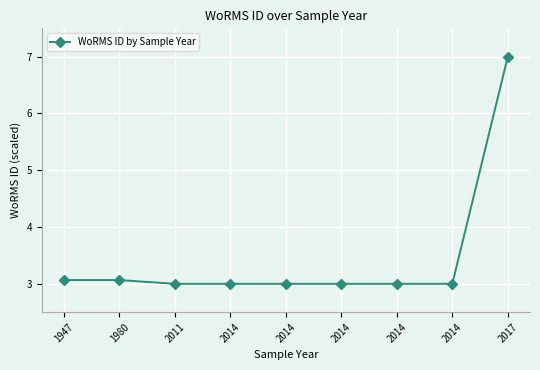

What is the greatest value displayed?

7.0